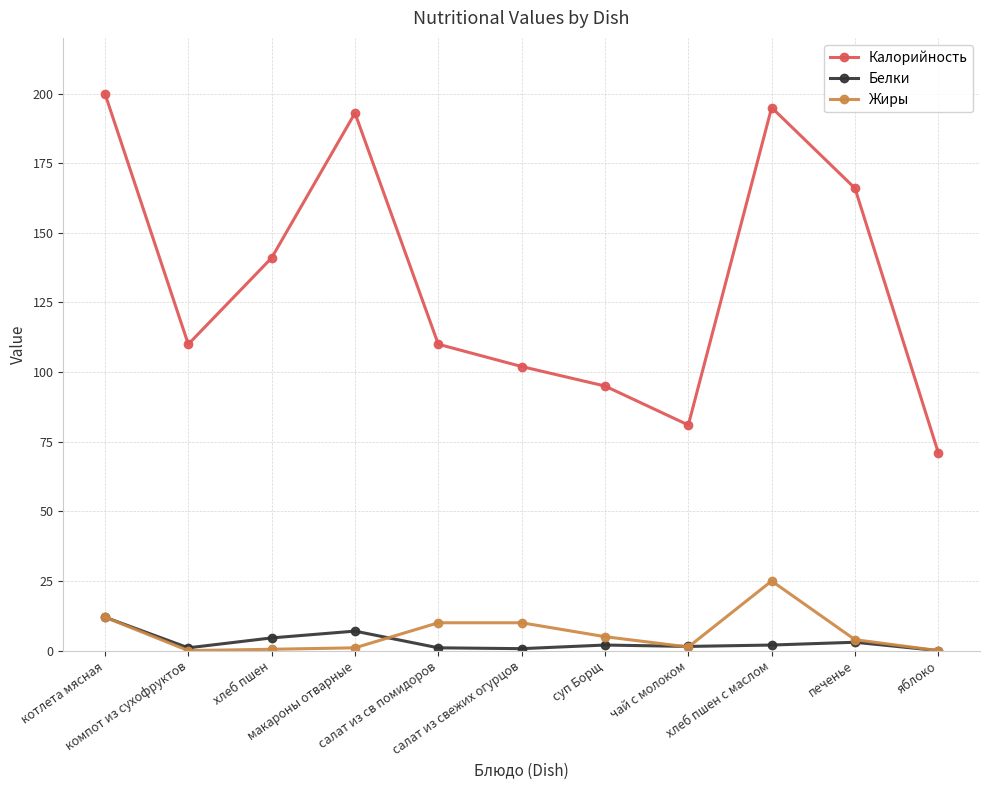

What is the difference between the highest and lowest values at хлеб пшен с маслом?

193.0